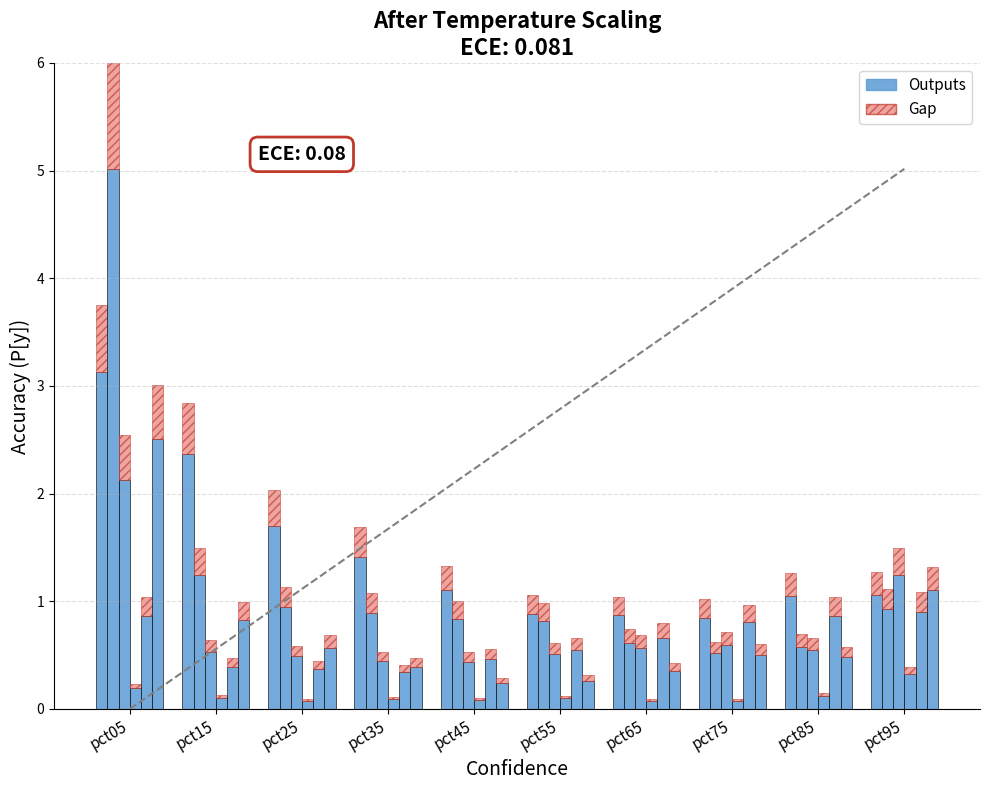

The Apr series shows 0.1 at pct25. True or false?

True